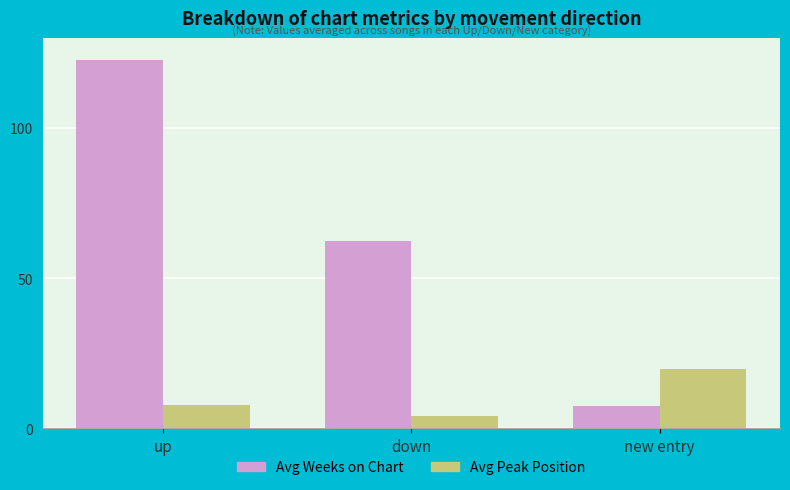

Reading left to right, list all the values displayed in this chart.

Avg Weeks on Chart: up=122.8	down=62.6	new entry=7.4
Avg Peak Position: up=7.8	down=4.0	new entry=19.8